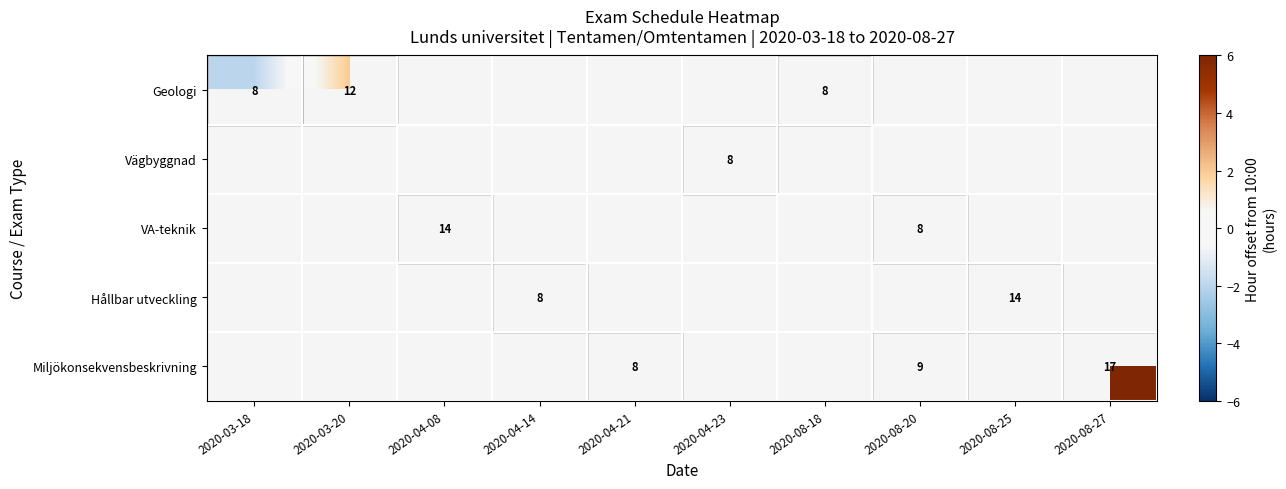

Is the value of Geologi at 2020-03-18 greater than the value of Miljökonsekvensbeskrivning at 2020-08-20?

No